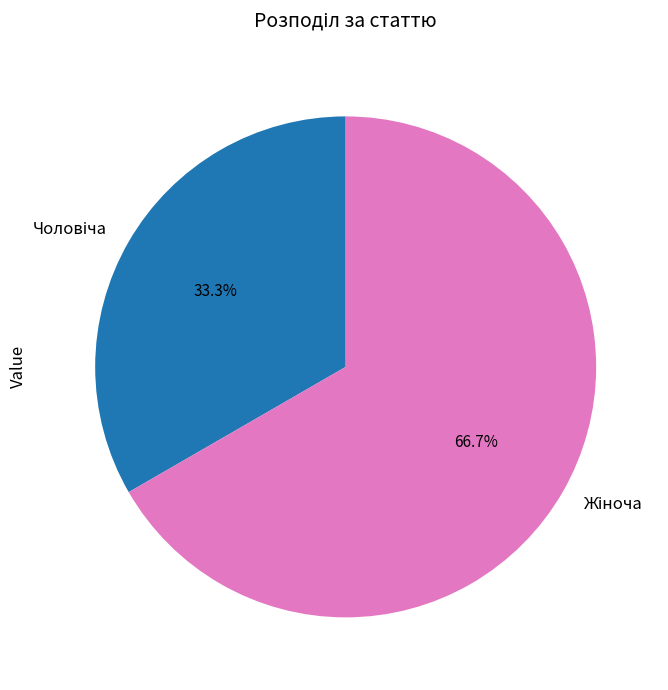

Is there any slice that represents more than half of the pie?

Yes